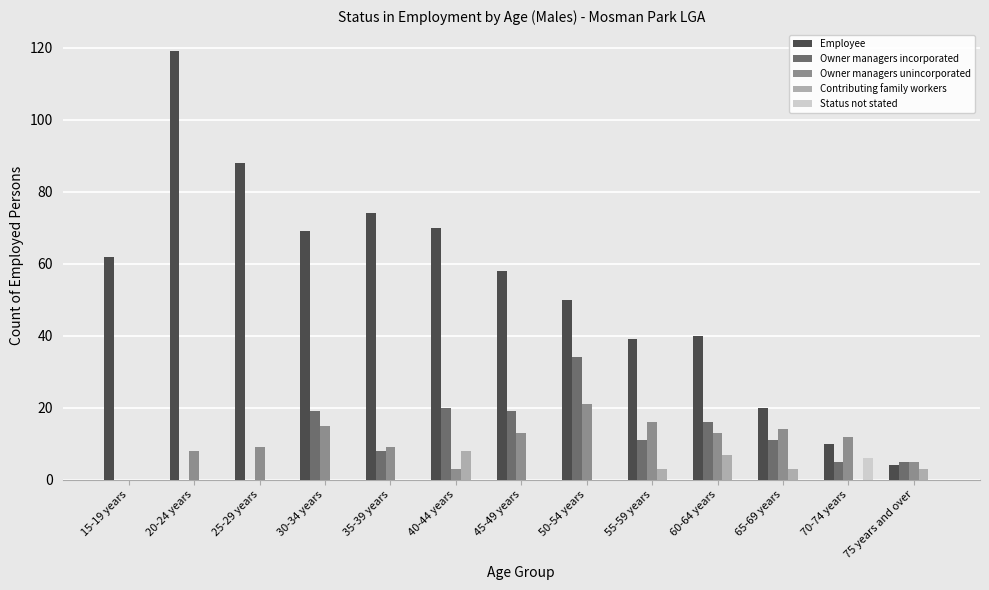

Reading right to left, what are all the values shown in this chart?

Employee: 75 years and over=4	70-74 years=10	65-69 years=20	60-64 years=40	55-59 years=39	50-54 years=50	45-49 years=58	40-44 years=70	35-39 years=74	30-34 years=69	25-29 years=88	20-24 years=119	15-19 years=62
Owner managers incorporated: 75 years and over=5	70-74 years=5	65-69 years=11	60-64 years=16	55-59 years=11	50-54 years=34	45-49 years=19	40-44 years=20	35-39 years=8	30-34 years=19	25-29 years=0	20-24 years=0	15-19 years=0
Owner managers unincorporated: 75 years and over=5	70-74 years=12	65-69 years=14	60-64 years=13	55-59 years=16	50-54 years=21	45-49 years=13	40-44 years=3	35-39 years=9	30-34 years=15	25-29 years=9	20-24 years=8	15-19 years=0
Contributing family workers: 75 years and over=3	70-74 years=0	65-69 years=3	60-64 years=7	55-59 years=3	50-54 years=0	45-49 years=0	40-44 years=8	35-39 years=0	30-34 years=0	25-29 years=0	20-24 years=0	15-19 years=0
Status not stated: 75 years and over=0	70-74 years=6	65-69 years=0	60-64 years=0	55-59 years=0	50-54 years=0	45-49 years=0	40-44 years=0	35-39 years=0	30-34 years=0	25-29 years=0	20-24 years=0	15-19 years=0